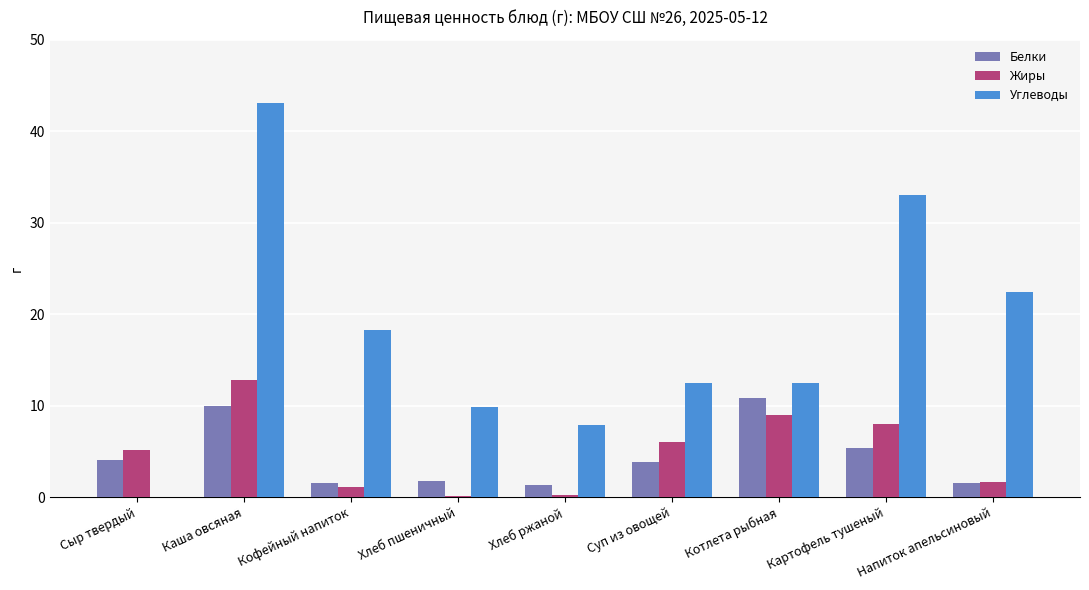

What is the sum of all Углеводы values?

159.5